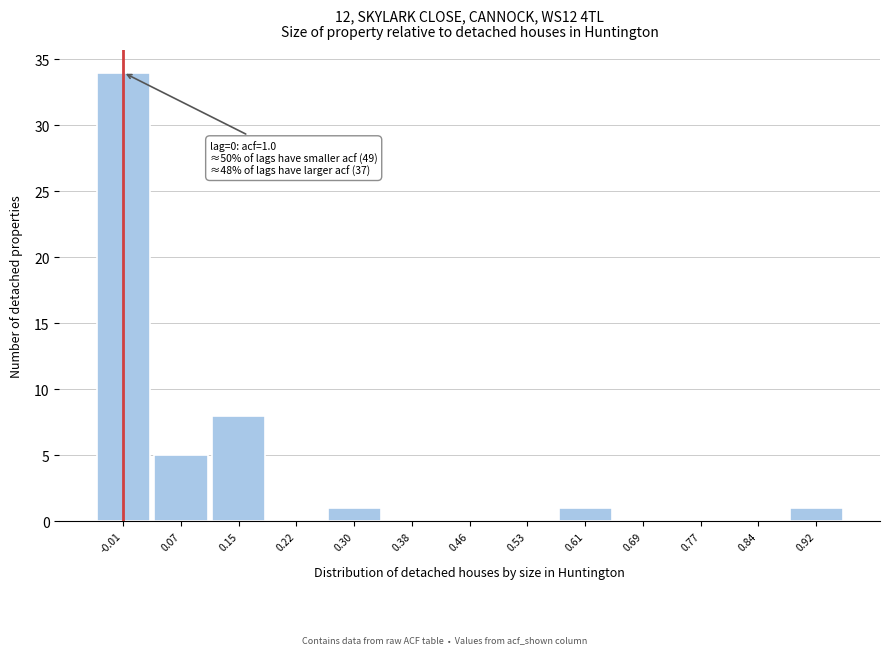

Reading left to right, transcribe all the data shown in this chart.

-0.01=34	0.07=5	0.15=8	0.22=0	0.30=1	0.38=0	0.46=0	0.53=0	0.61=1	0.69=0	0.77=0	0.84=0	0.92=1